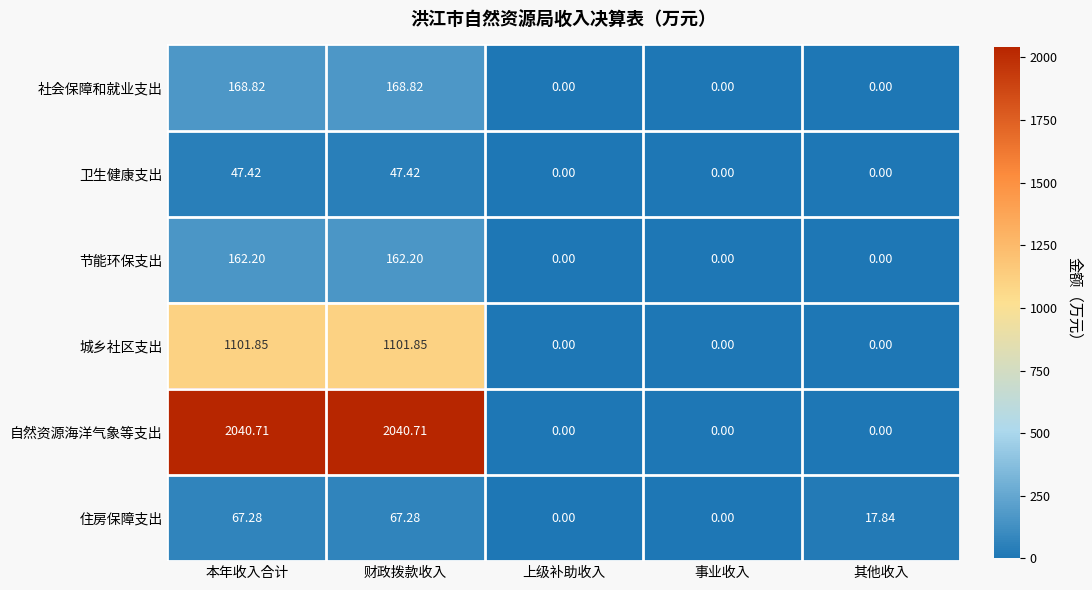

Between 本年收入合计 and 其他收入, which series saw the biggest shift?

自然资源海洋气象等支出